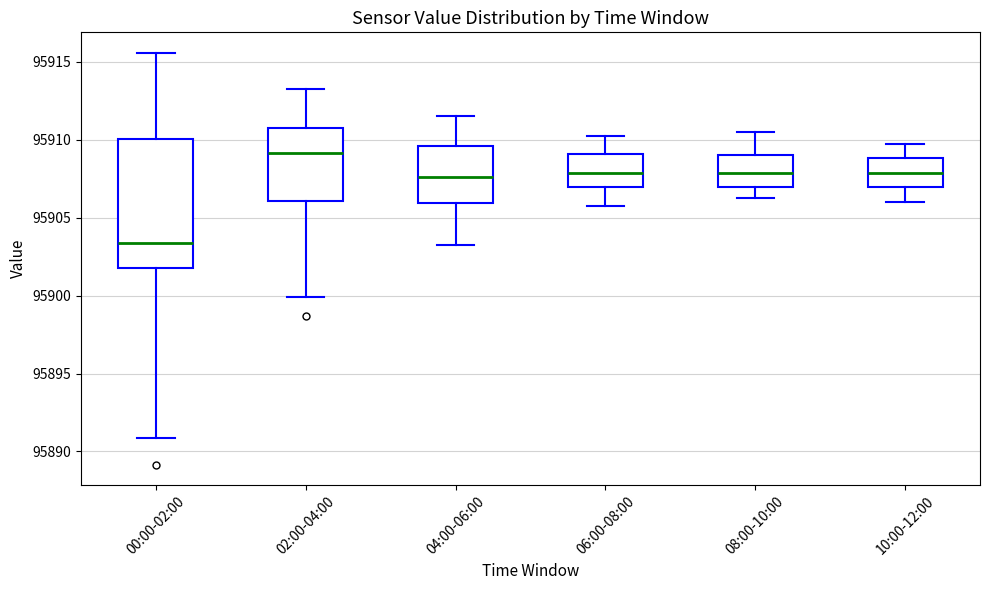

Which box has the lowest median line?

00:00-02:00